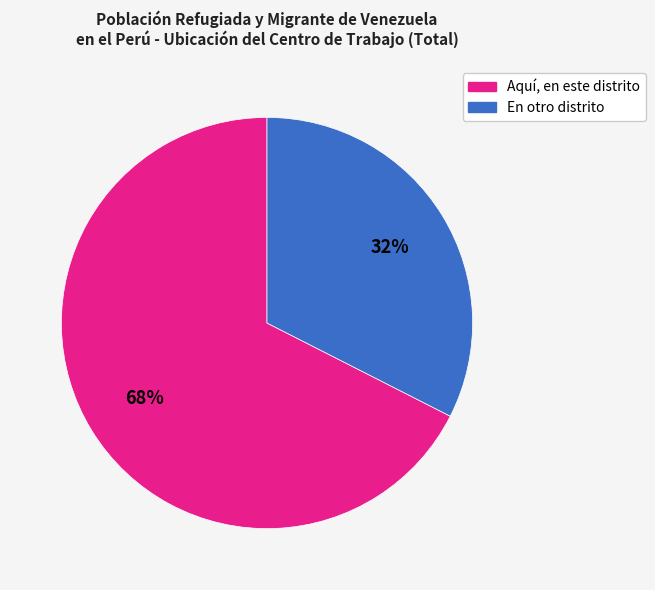

To the nearest percent, what portion does Aquí, en este distrito represent?

68%